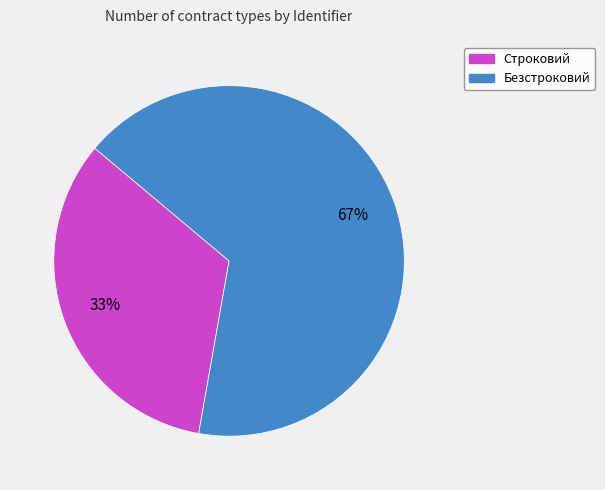

What is the majority slice?

Безстроковий